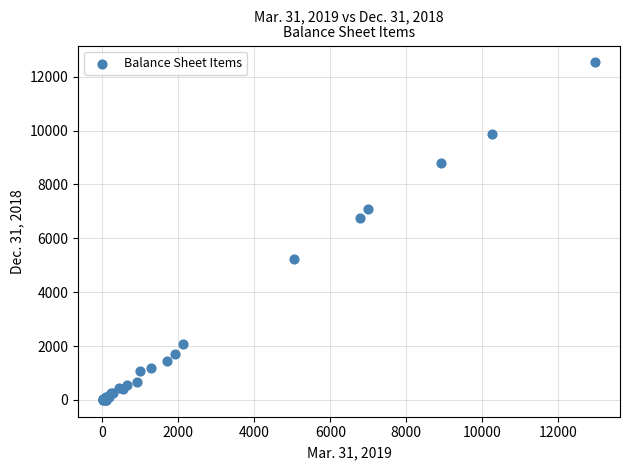

What Y value in the scatter plot is closest to 6266?

6739.4